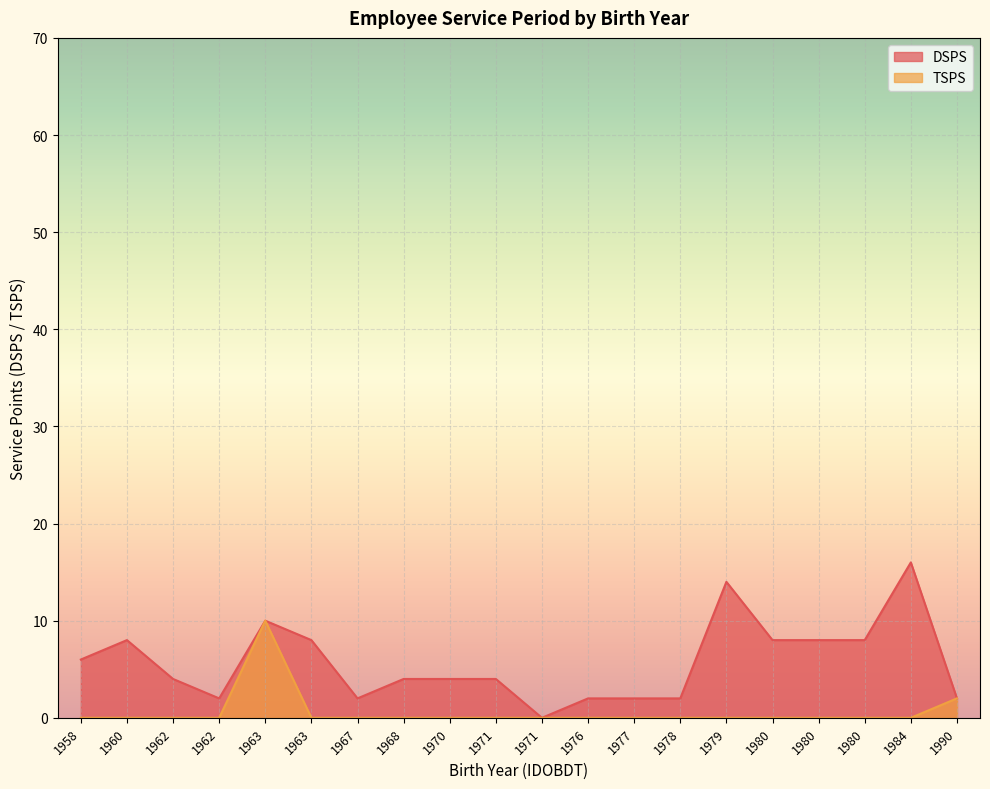

How many values in the DSPS series exceed 4?

9